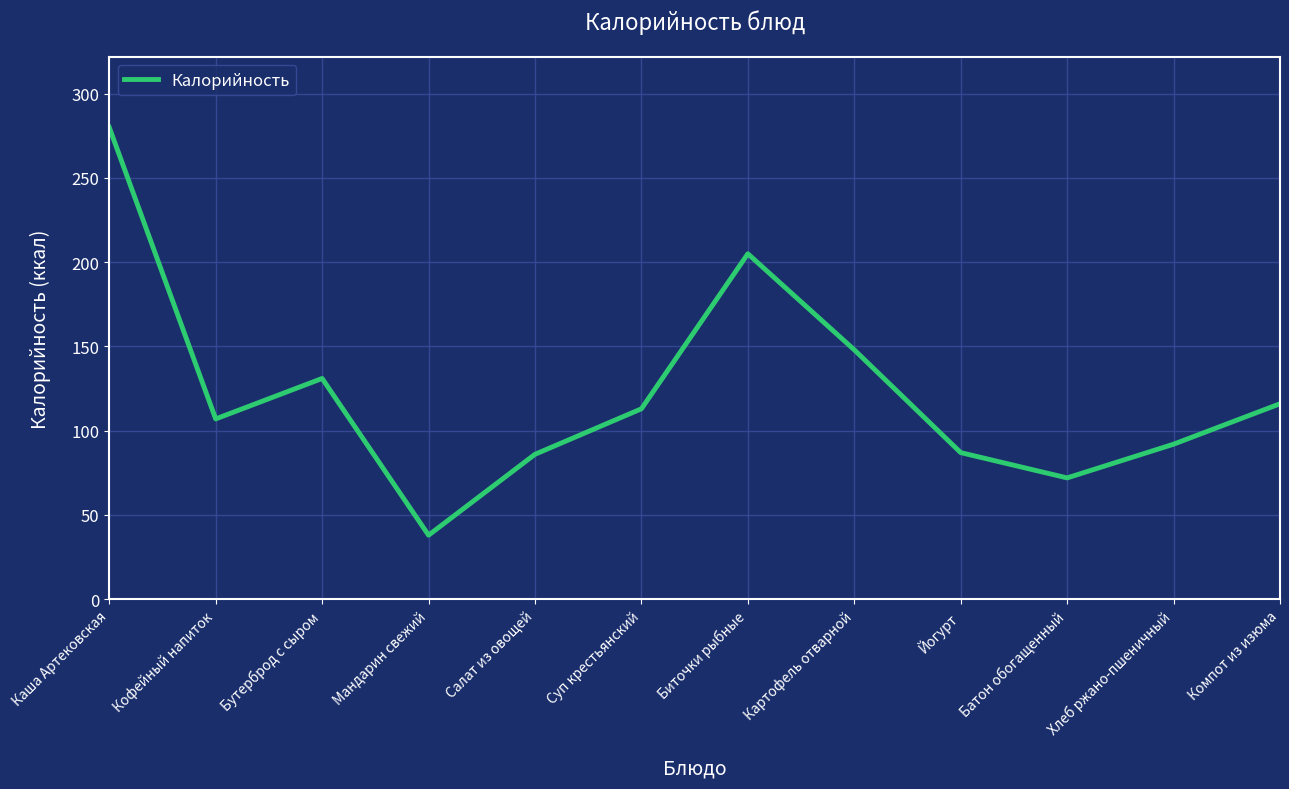

What value does the data have at Кофейный напиток, to the nearest 50?

100